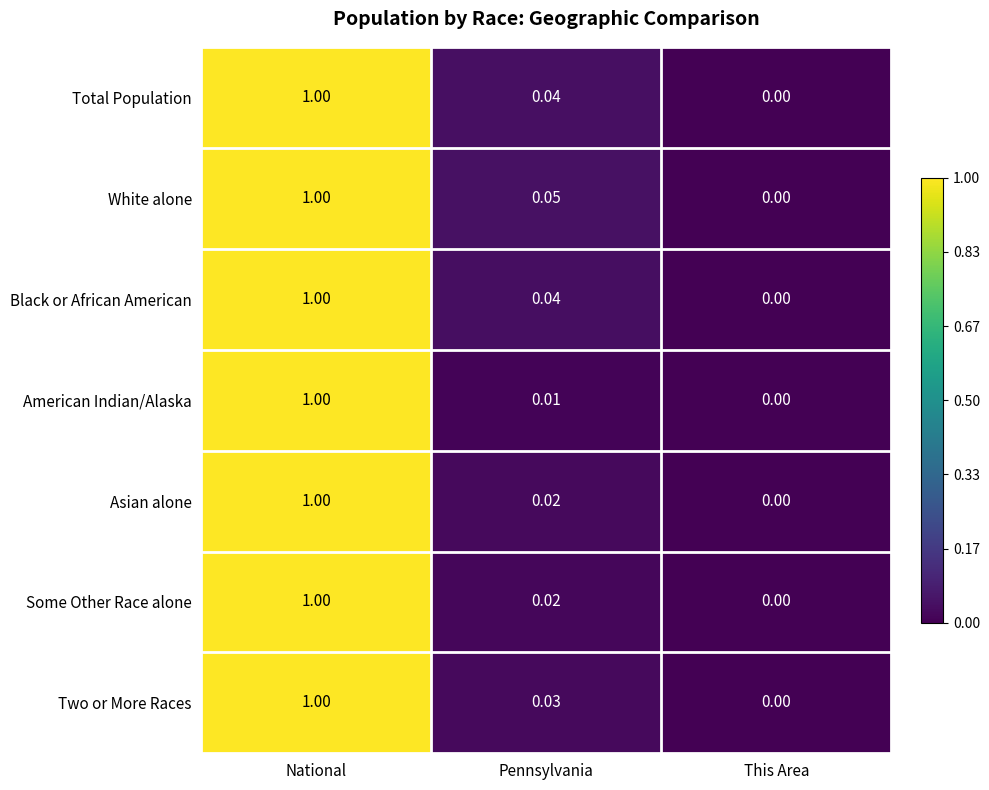

At which category is the sum across all series the highest?

National